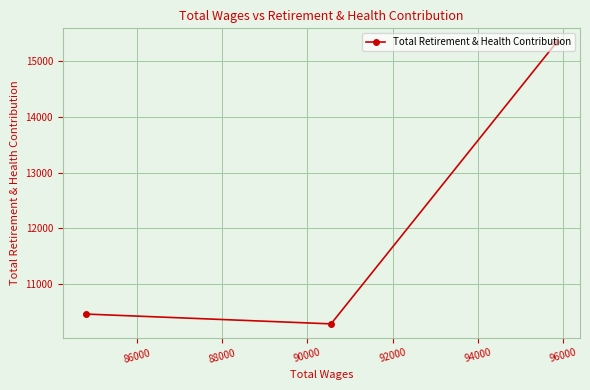

What is the average value?

12027